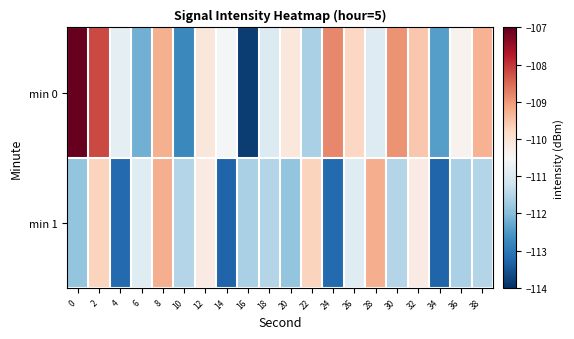

Reading left to right, transcribe all the data shown in this chart.

min 0: 0=-106.7	2=-108.2	4=-110.8	6=-112.2	8=-109.3	10=-112.8	12=-110.1	14=-110.6	16=-113.8	18=-111.0	20=-110.1	22=-111.6	24=-108.8	26=-109.8	28=-111.0	30=-108.9	32=-109.6	34=-112.4	36=-110.4	38=-109.3
min 1: 0=-111.9	2=-109.7	4=-113.2	6=-110.9	8=-109.2	10=-111.5	12=-110.2	14=-113.3	16=-111.6	18=-111.5	20=-111.9	22=-109.7	24=-113.2	26=-110.9	28=-109.2	30=-111.5	32=-110.2	34=-113.3	36=-111.6	38=-111.5